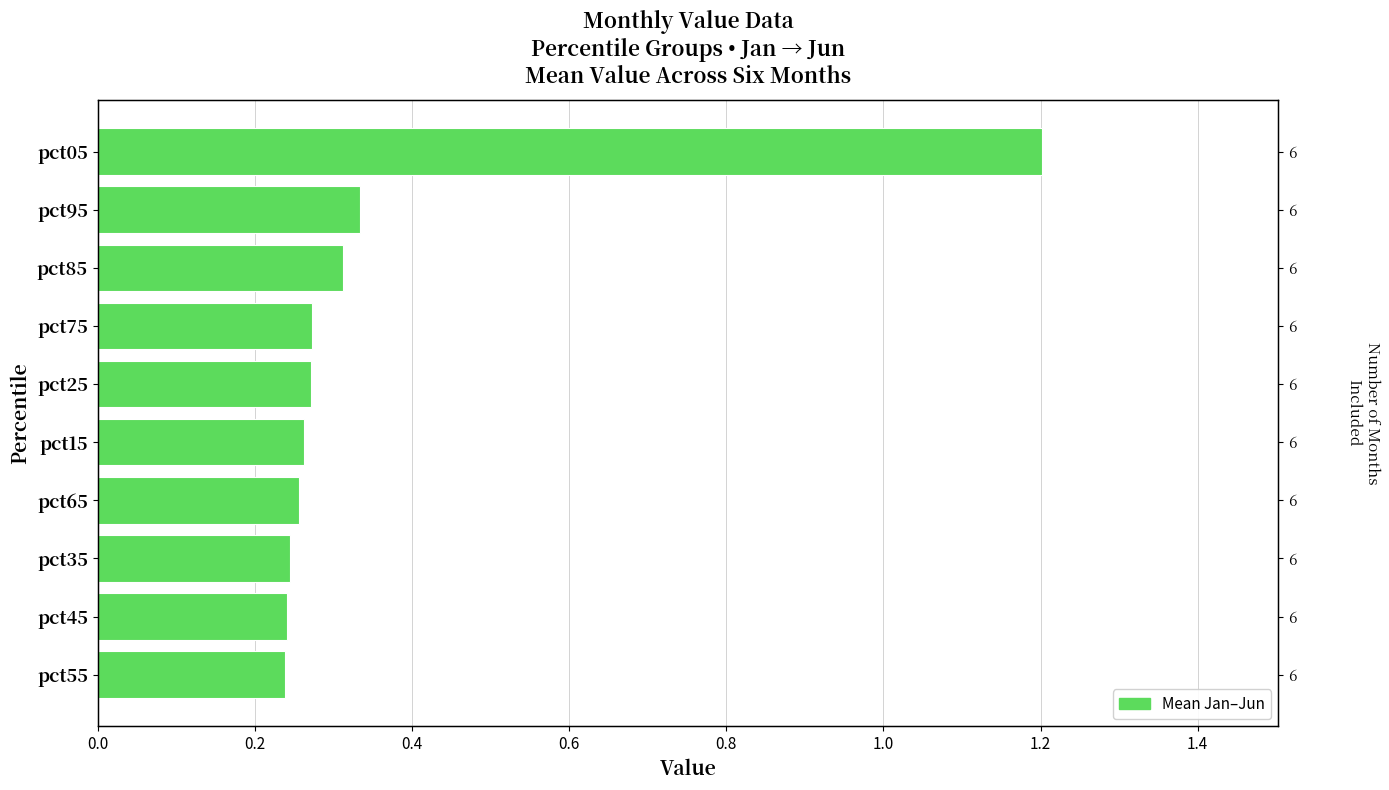

The value at pct35 is 0.1. True or false?

False